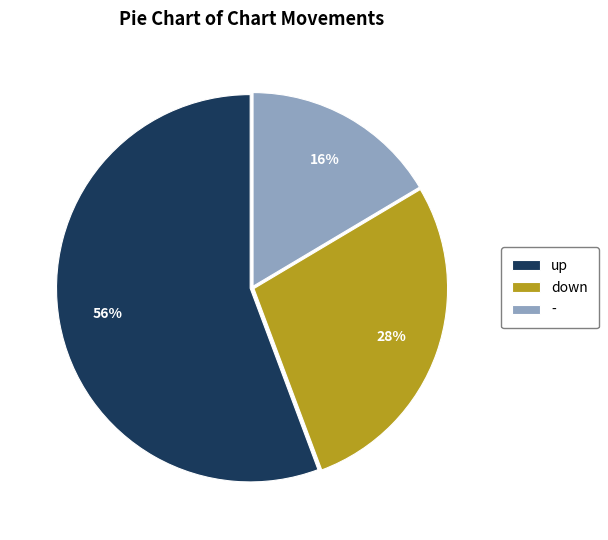

How many segments does this pie chart have?

3